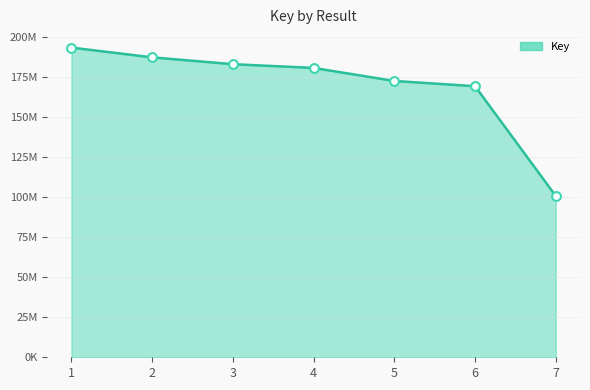

Which has a higher value, 1 or 3?

1